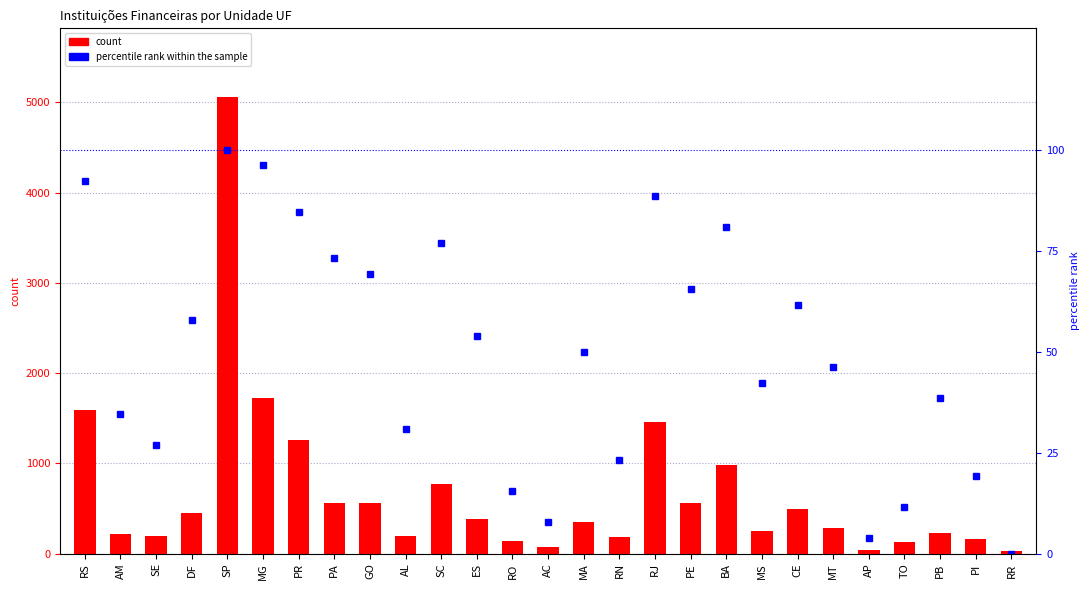

Is the value of Instituições Financeiras at MG greater than the value of percentile rank within the sample at PE?

Yes